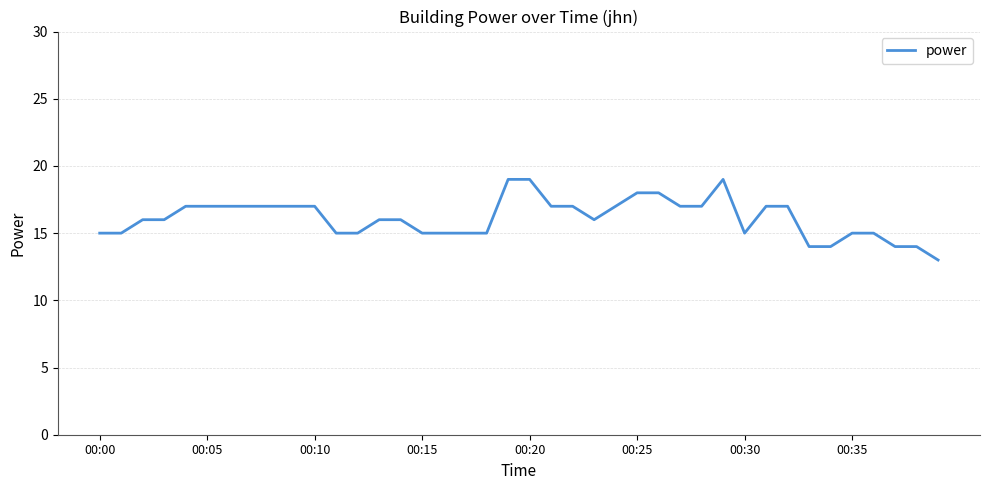

Is this an area chart (filled region under the line)?

No